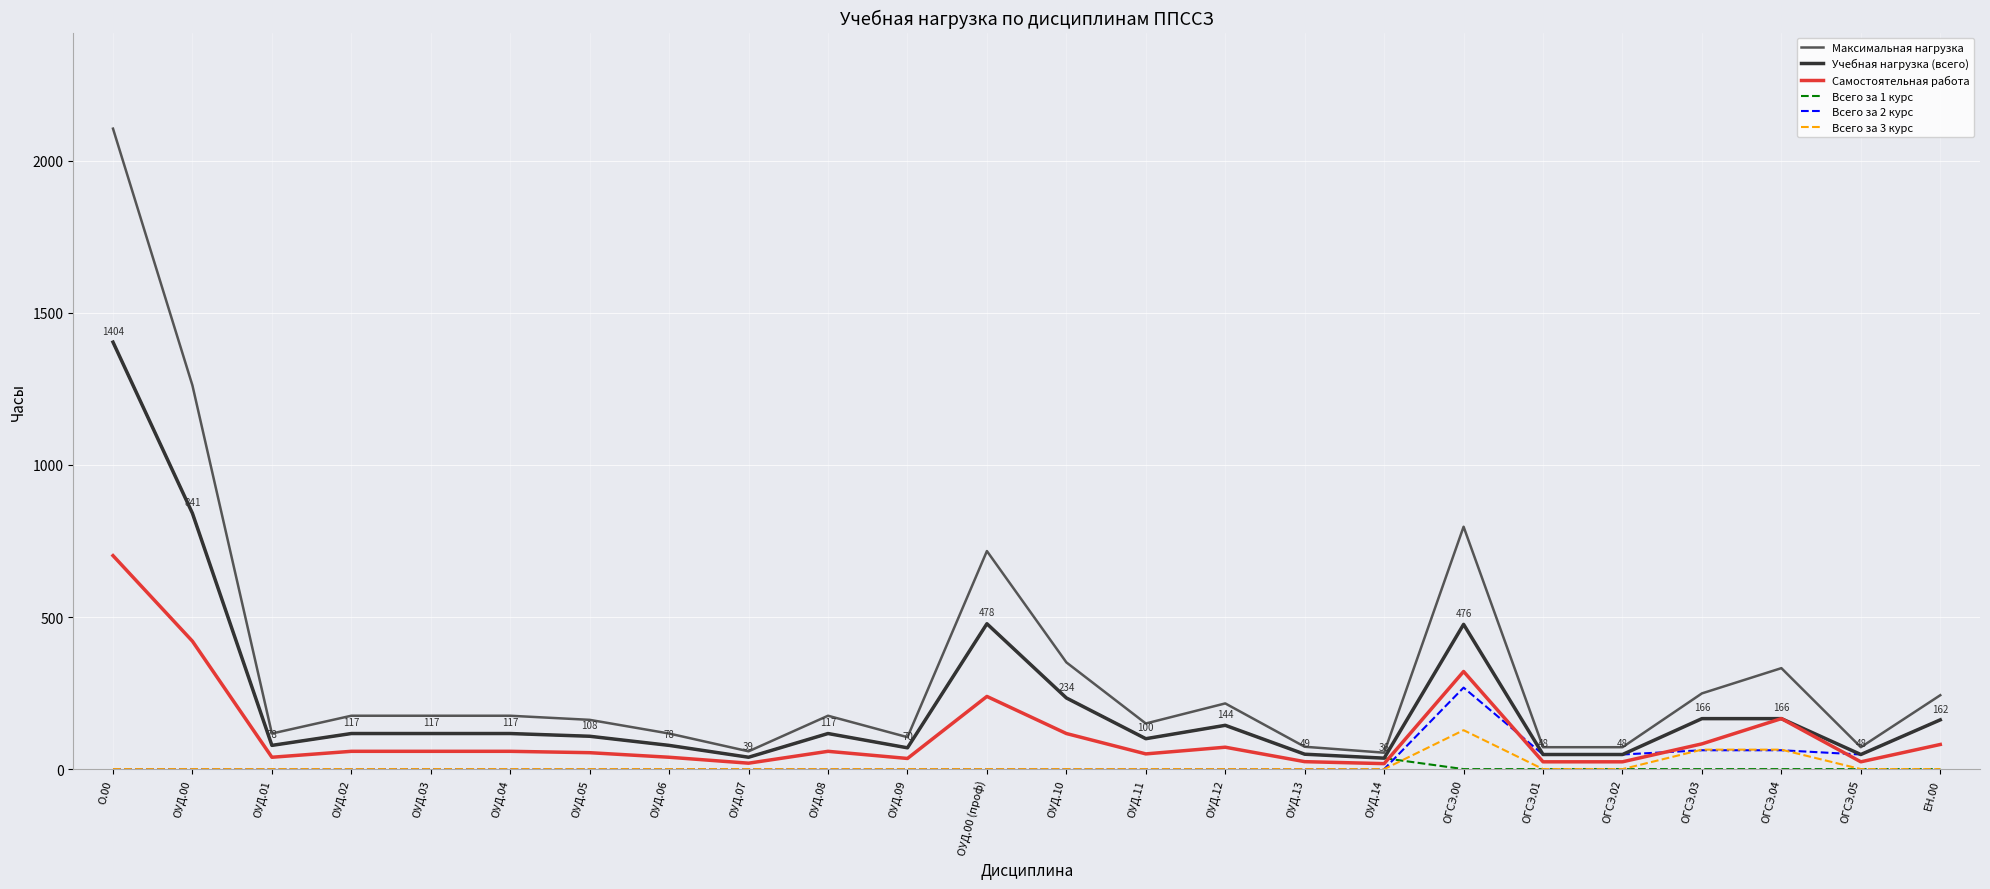

Which series has the widest spread of values?

Максимальная нагрузка